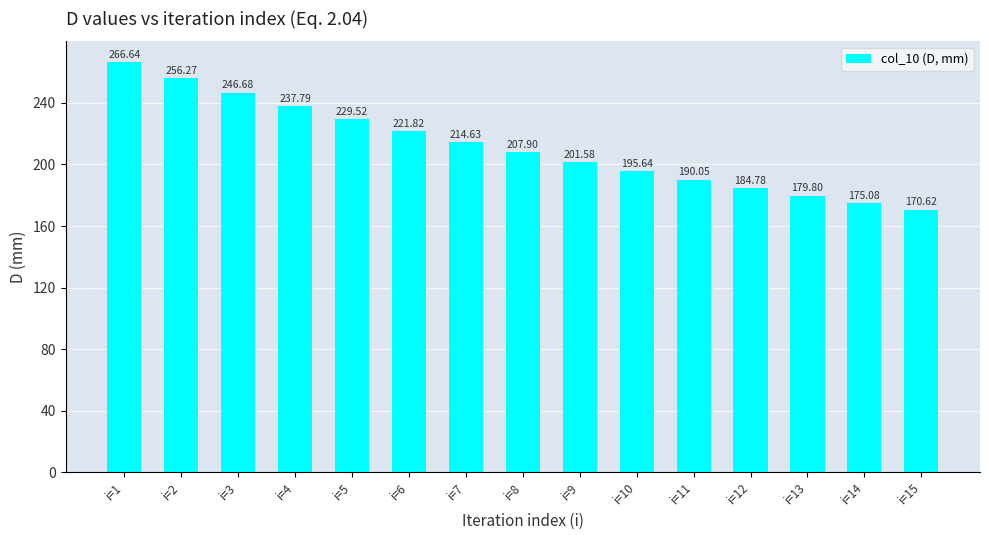

Reading left to right, extract all data points from this chart.

266.6	256.3	246.7	237.8	229.5	221.8	214.6	207.9	201.6	195.6	190.1	184.8	179.8	175.1	170.6